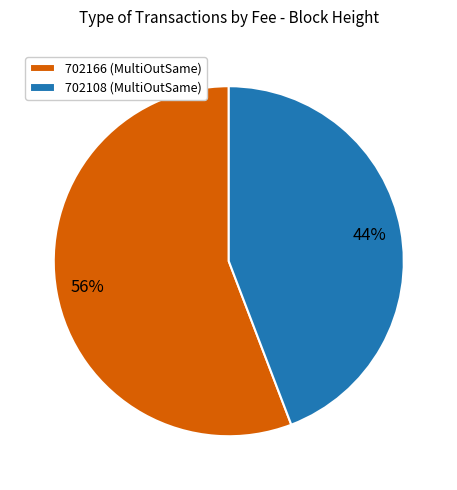

Which slice represents more than half of the pie?

702166